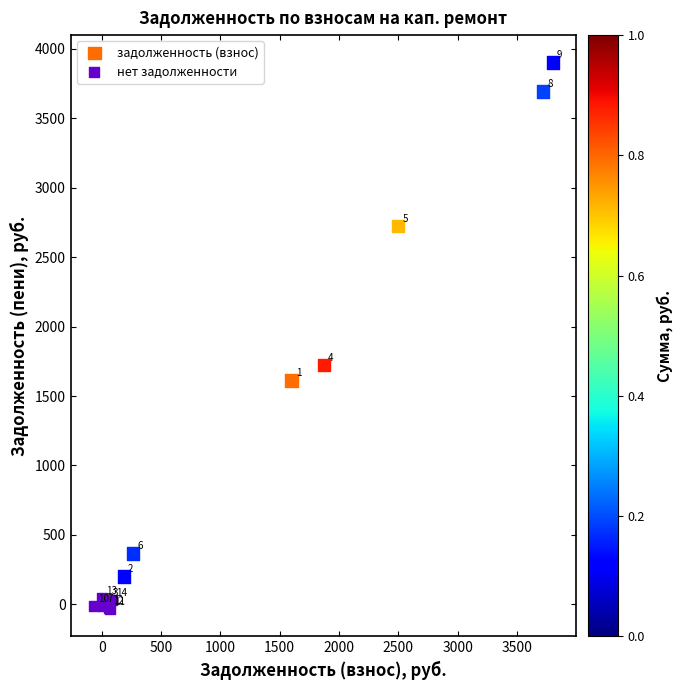

Which series reaches the maximum Y coordinate?

задолженность (взнос)